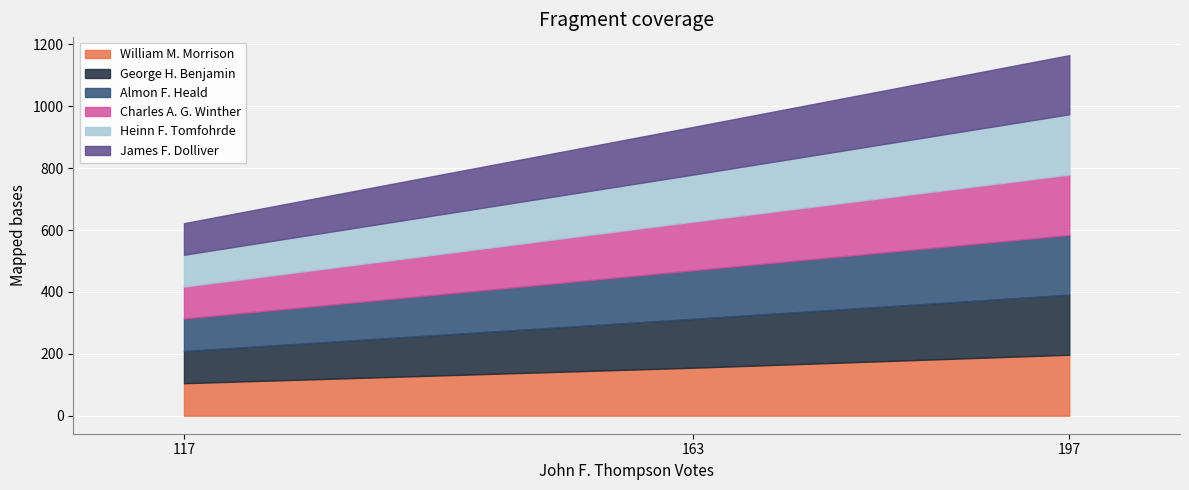

How many lines are shown in the chart?

6